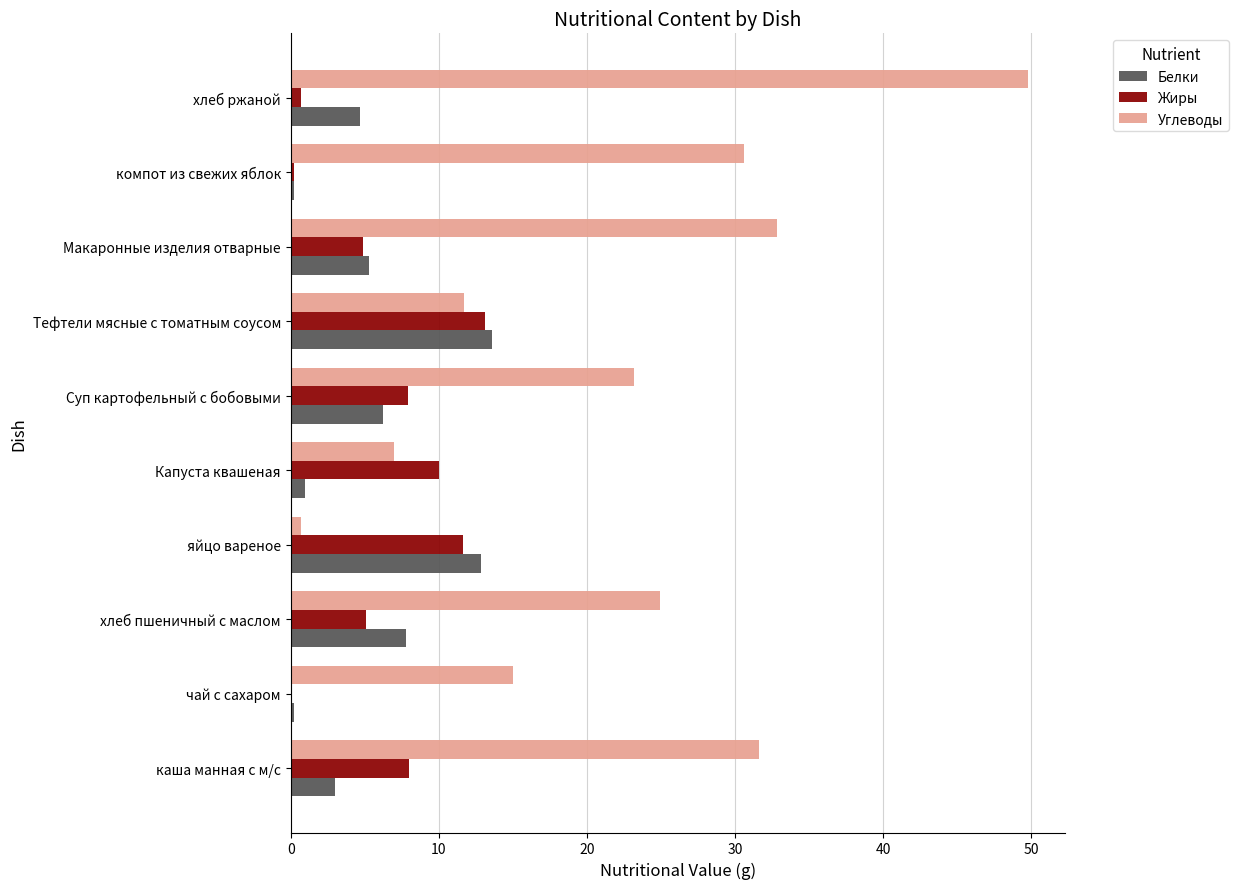

The value of Жиры at хлеб пшеничный с маслом is 5.1. True or false?

True